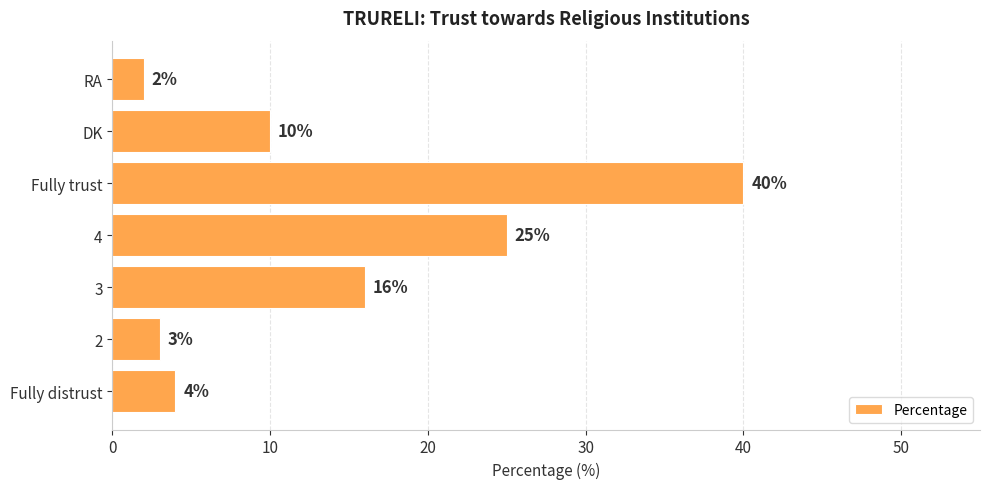

Which has a higher value, 4 or Fully trust?

Fully trust